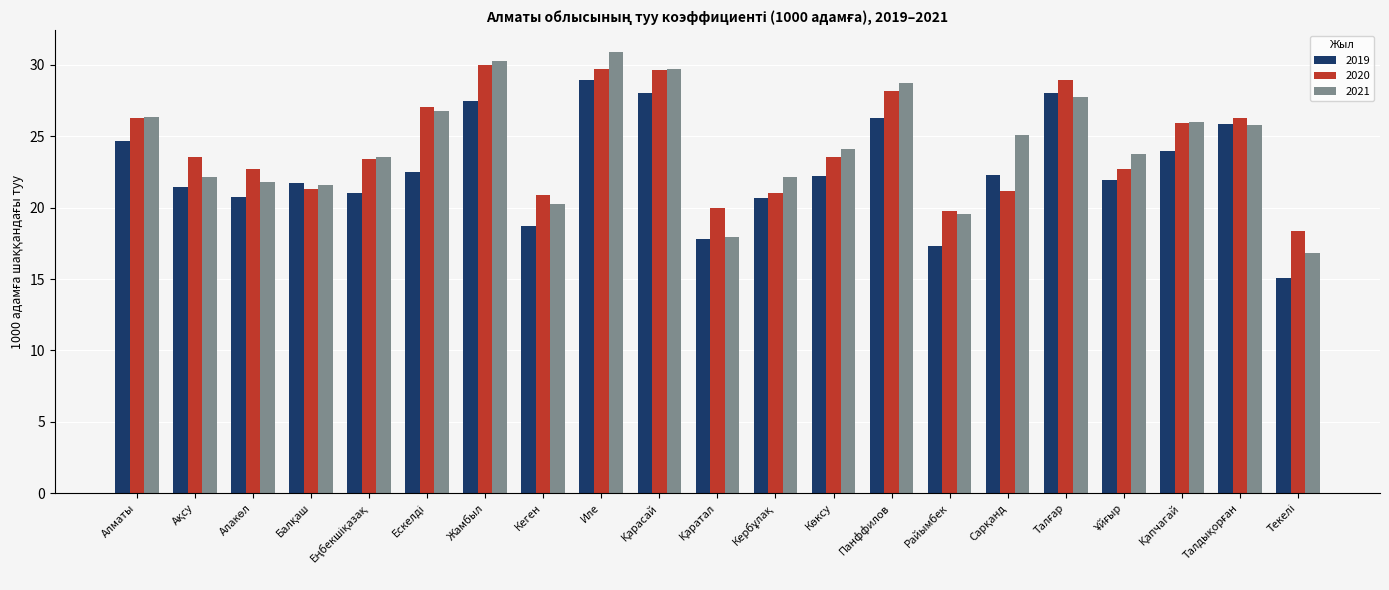

The value of 2020 at Жамбыл is 16.2. True or false?

False